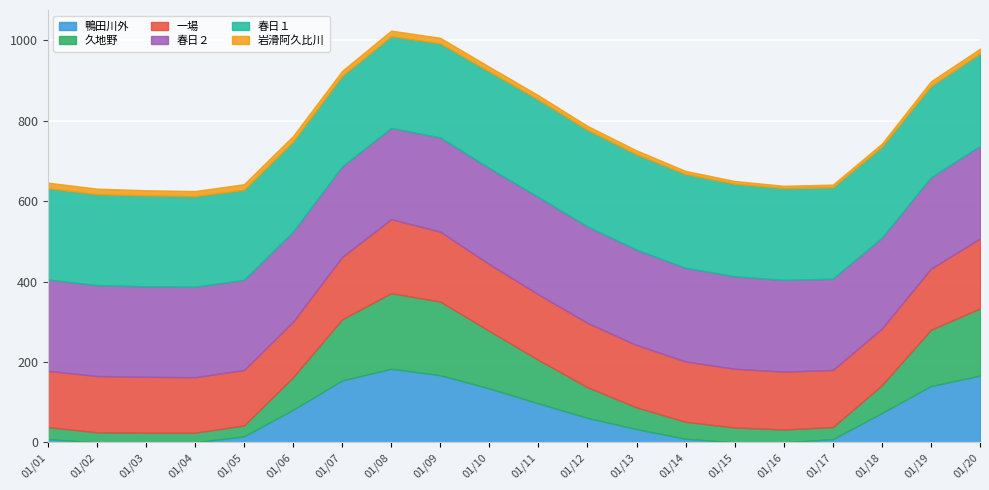

True or false: 春日１ has a value of 230 at 201509012000.

True